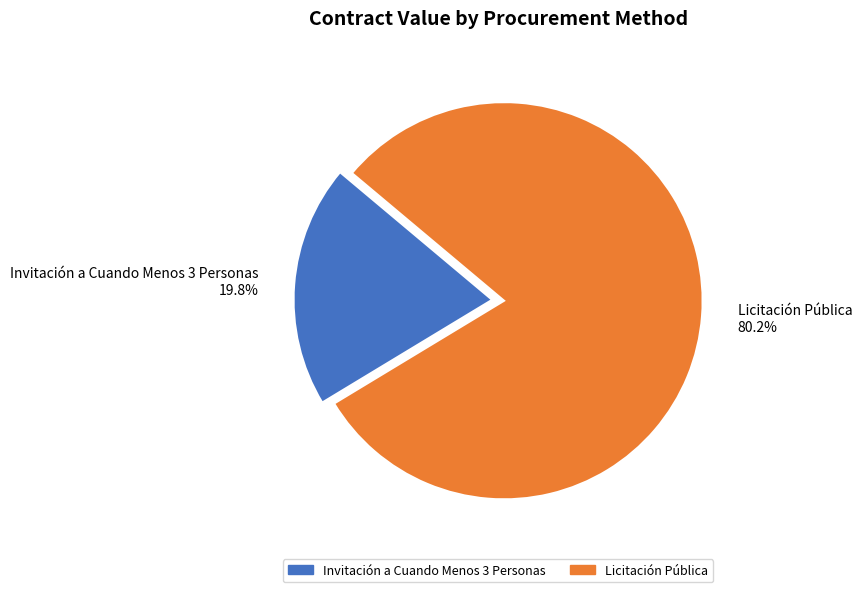

Between Invitación a Cuando Menos 3 Personas 19.8% and Licitación Pública 80.2%, which is larger?

Licitación Pública 80.2%